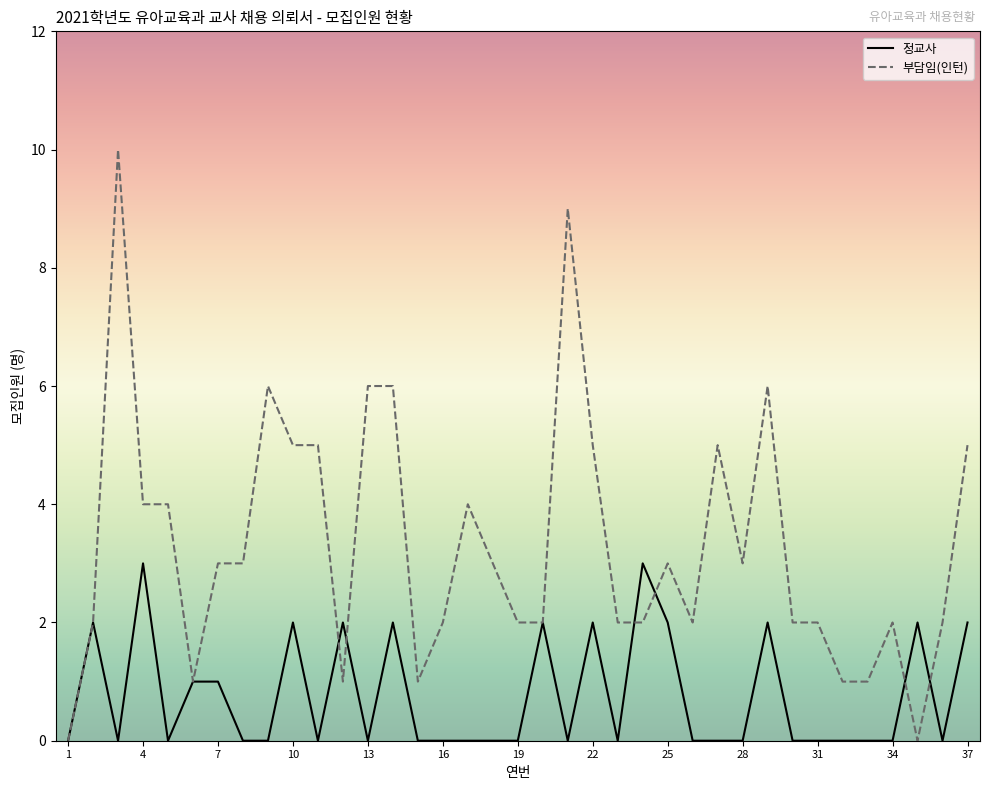

Which series has the largest total across all categories?

부담임(인턴)